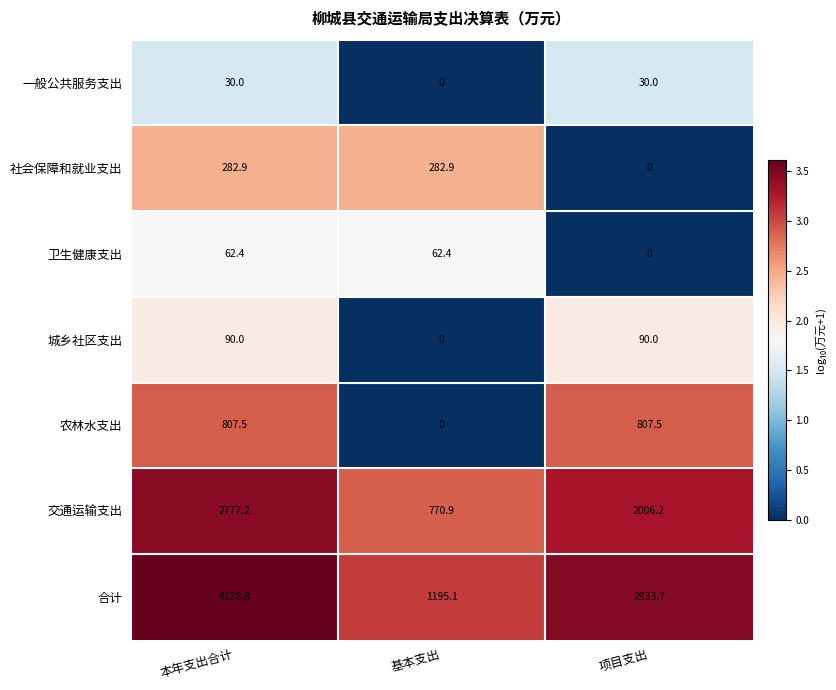

At how many categories does at least one series exceed 1128?

3